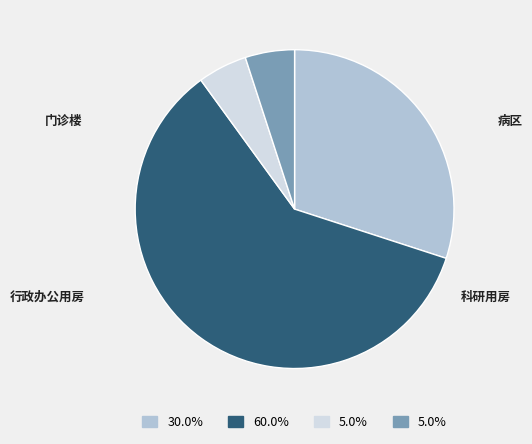

What is the total percentage of 行政办公用房 and 门诊楼?

35.0%